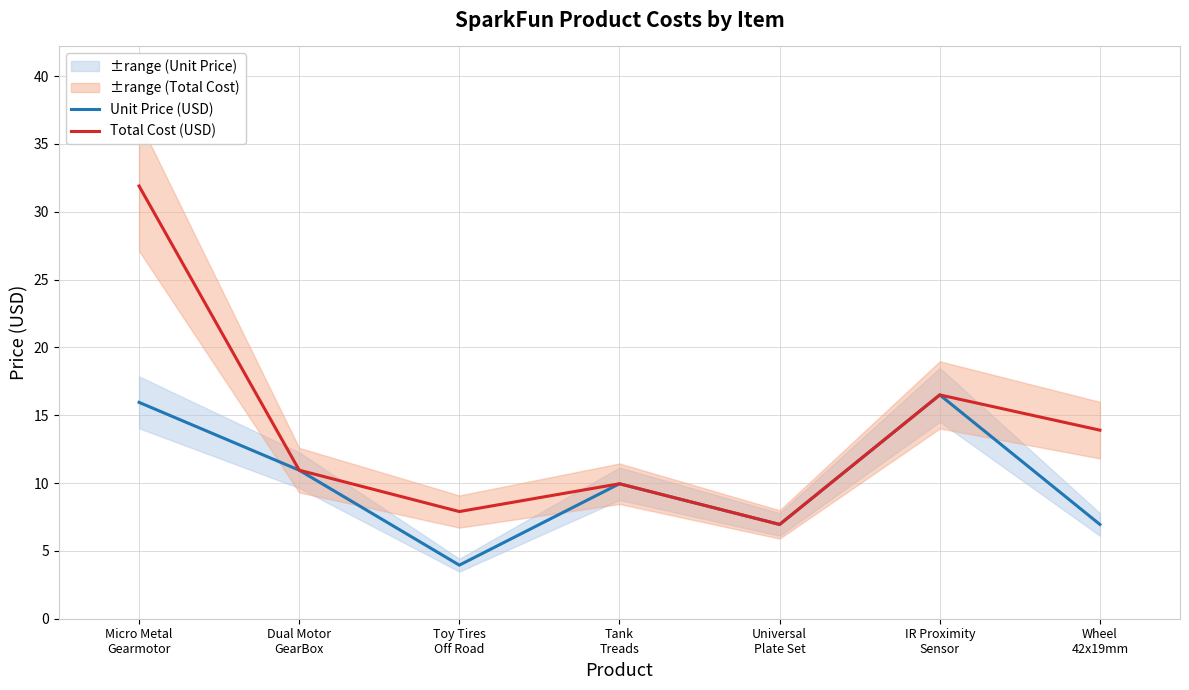

How many lines are shown in the chart?

2